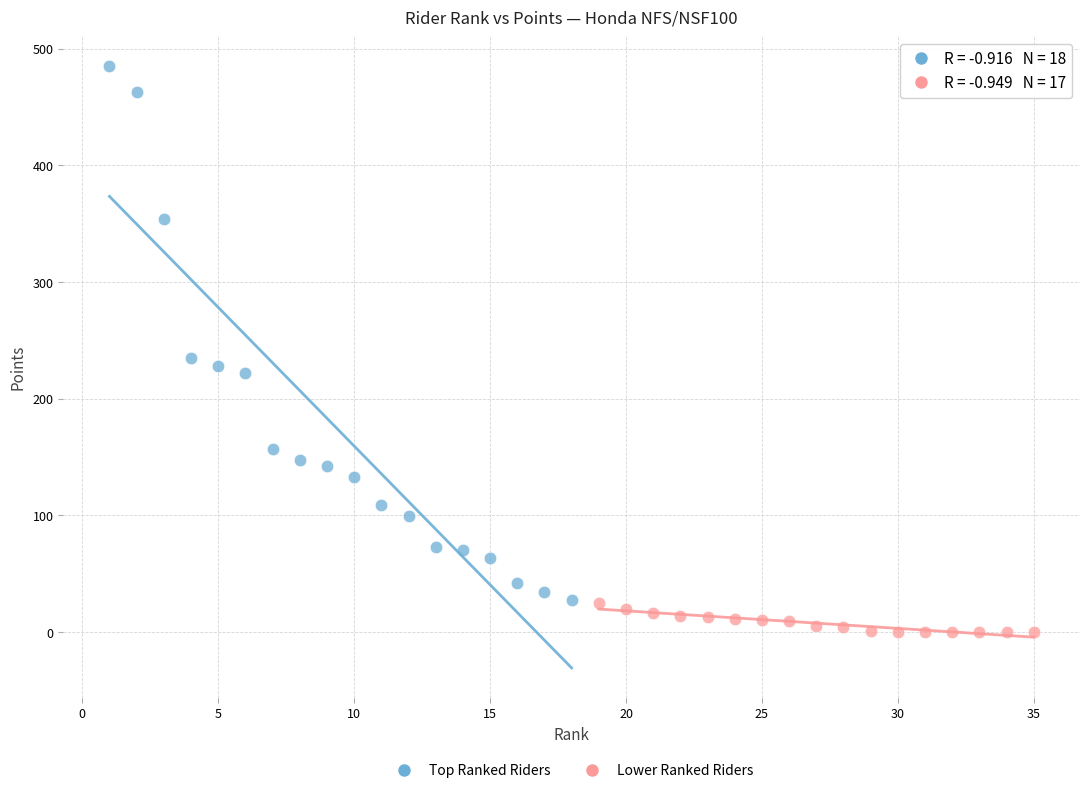

What are all the series names shown in the legend?

Top Ranked Riders, Lower Ranked Riders